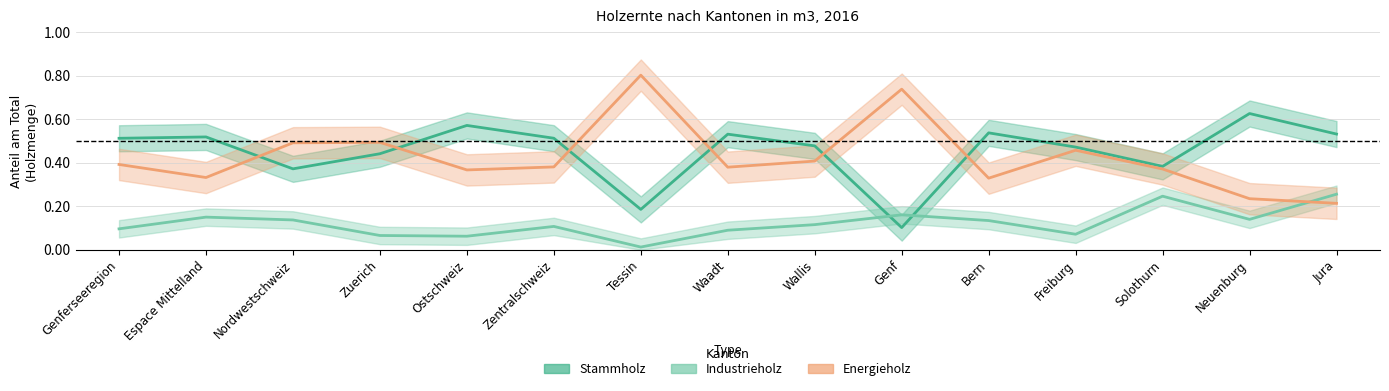

True or false: Energieholz and Stammholz cross at least once.

True